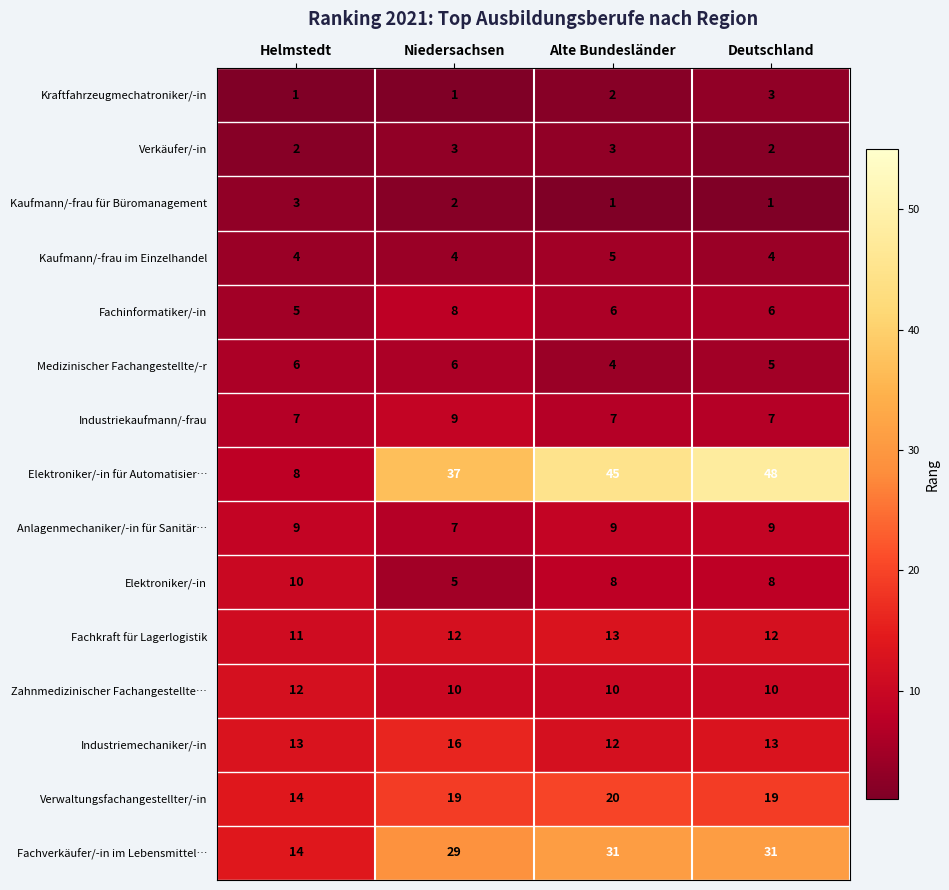

How many data points does each series have?

4